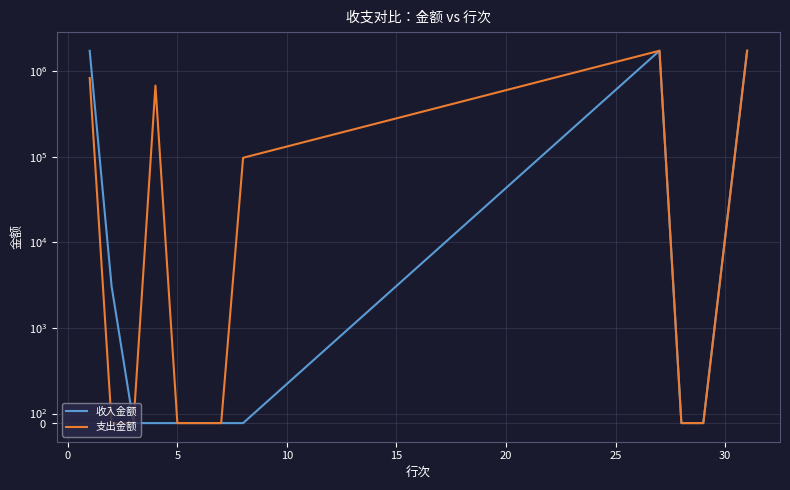

At 10, list the series in order from largest to smallest.

支出金额, 收入金额